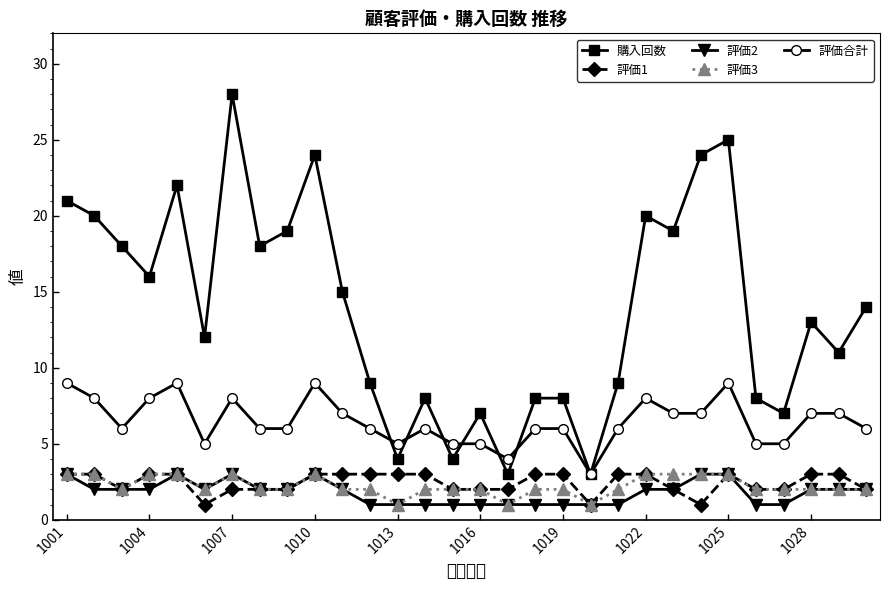

How many data points in 購入回数 are less than 14?

15